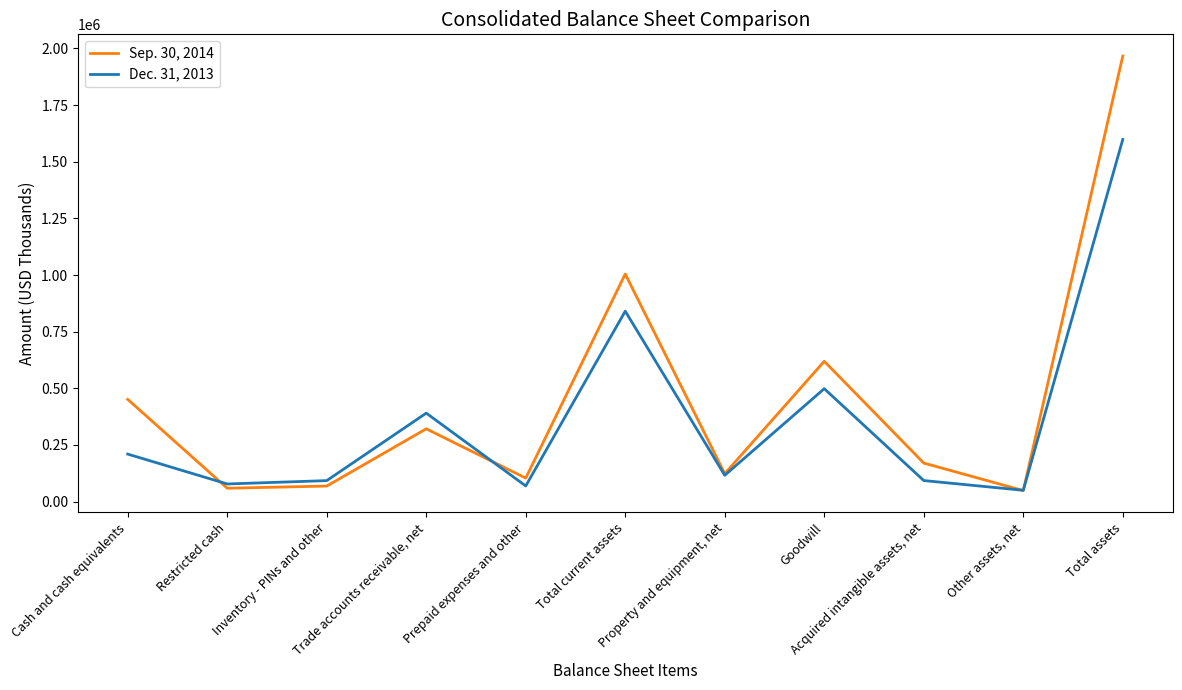

True or false: Dec. 31, 2013 has a value of 498435 at Goodwill.

True